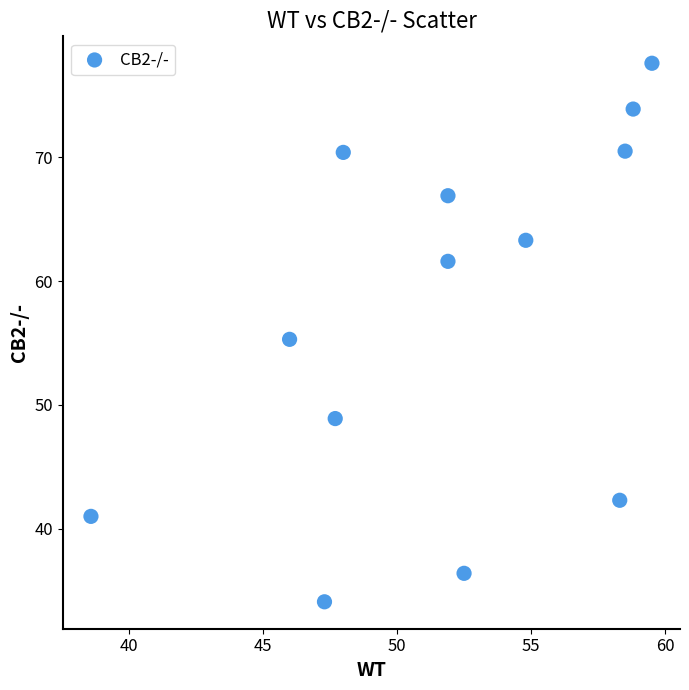

What is the range of Y values (max minus min)?

43.5